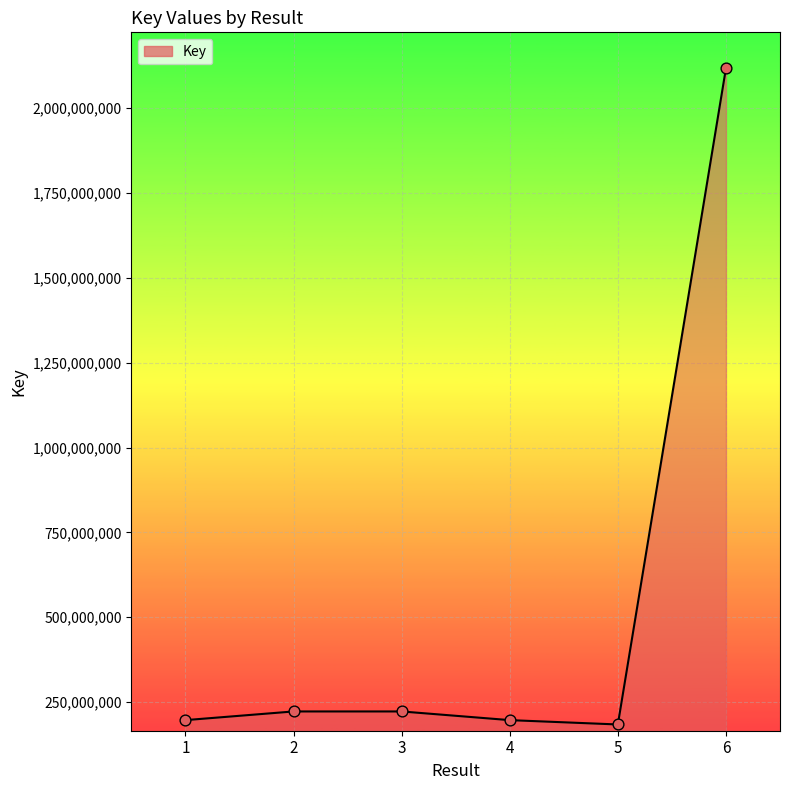

Which has a higher value, 3 or 1?

3